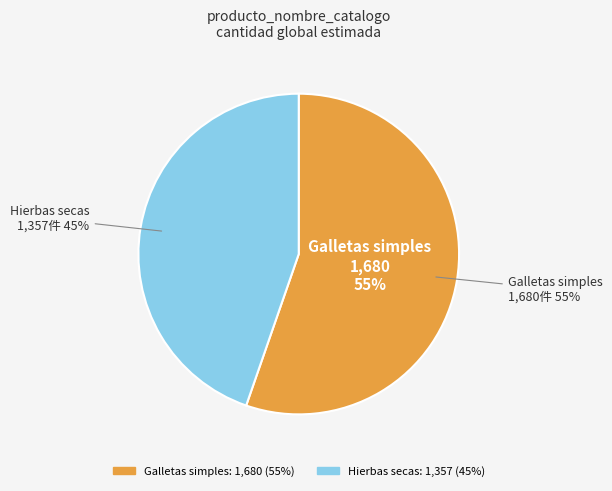

What is the majority slice?

Galletas simples